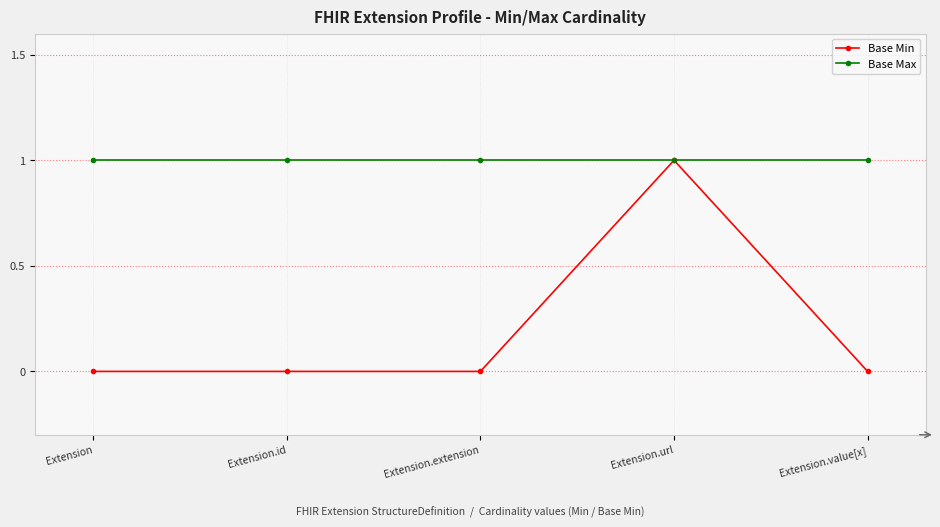

How many categories are shown in the chart?

5